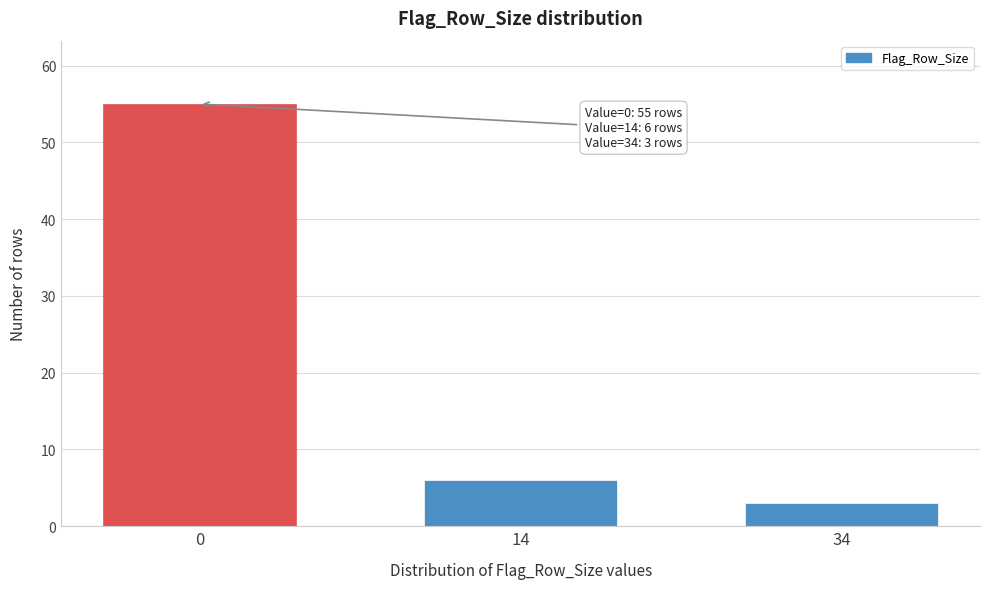

Reading left to right, list all the values displayed in this chart.

0=55	14=6	34=3